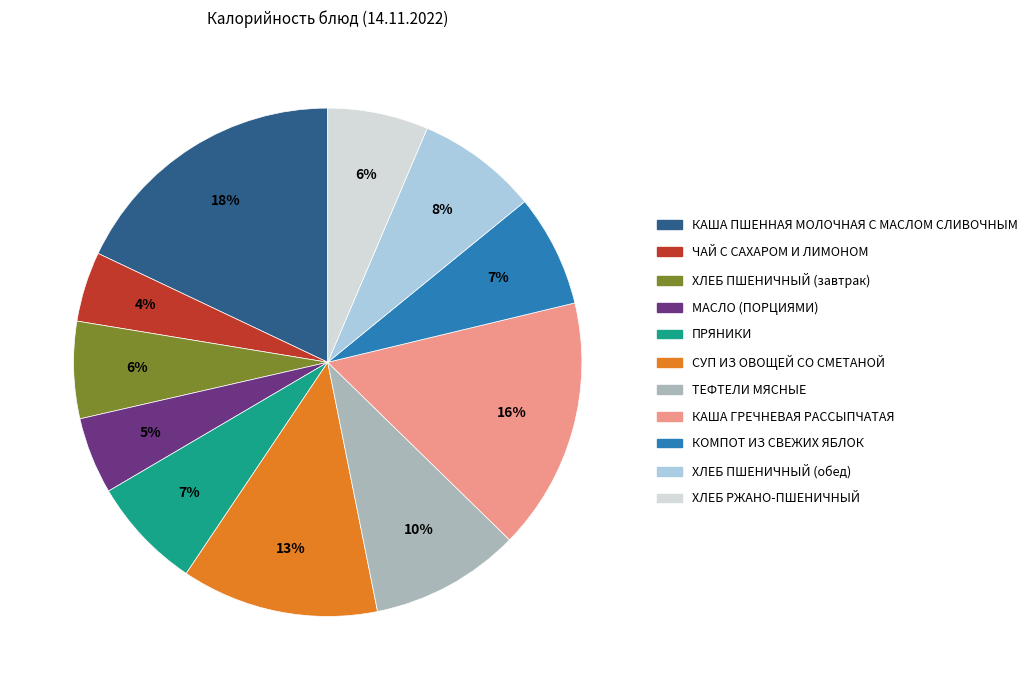

What percentage is the КОМПОТ ИЗ СВЕЖИХ ЯБЛОК slice, to the nearest percent?

7%